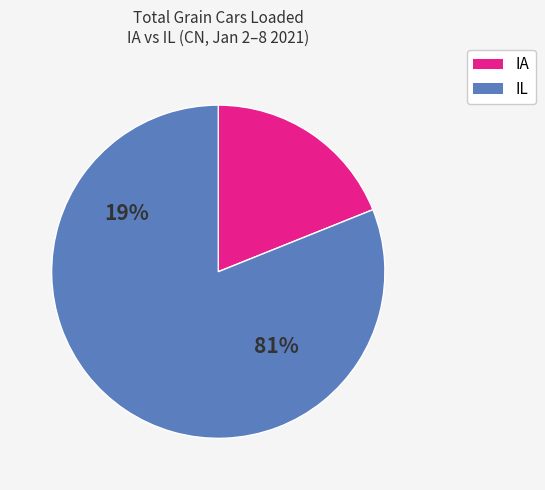

Is it true that IA is 27% of the pie?

False